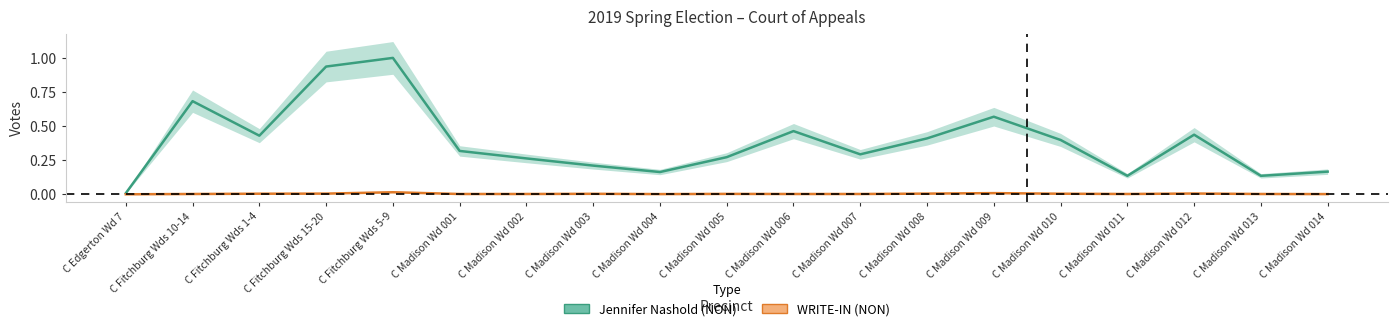

List the series in order of their overall mean, lowest first.

WRITE-IN (NON), Jennifer Nashold (NON)